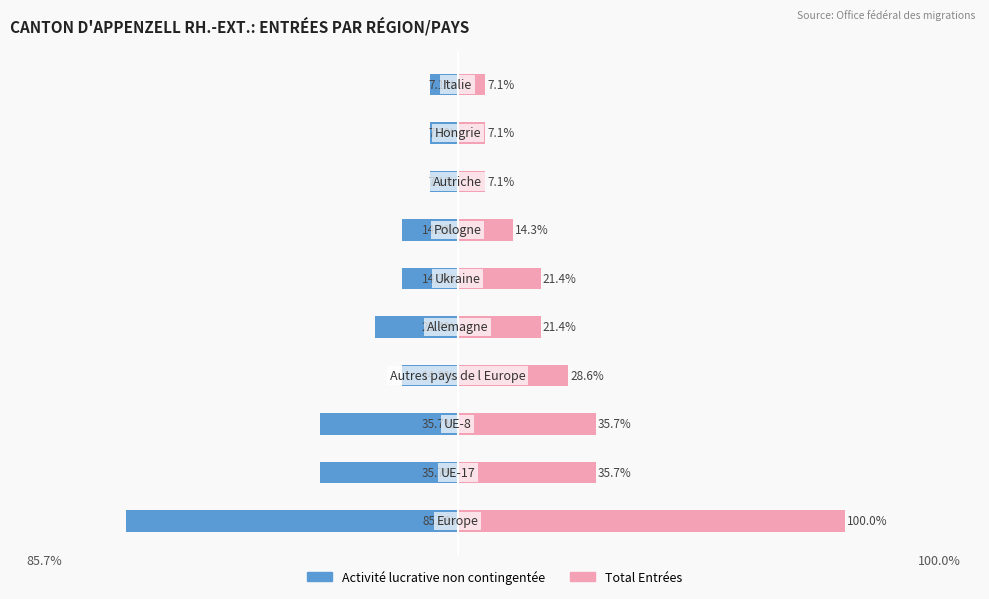

What is the approximate value of Total Entrées at 3?

28.6